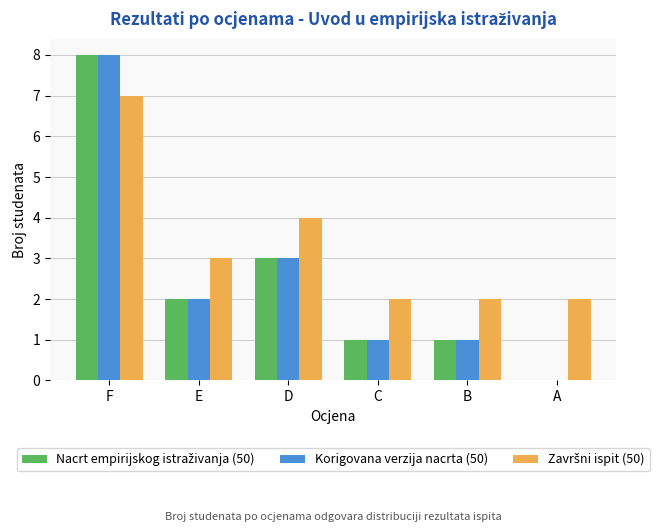

What is the sum of all Korigovana verzija nacrta (50) values?

15